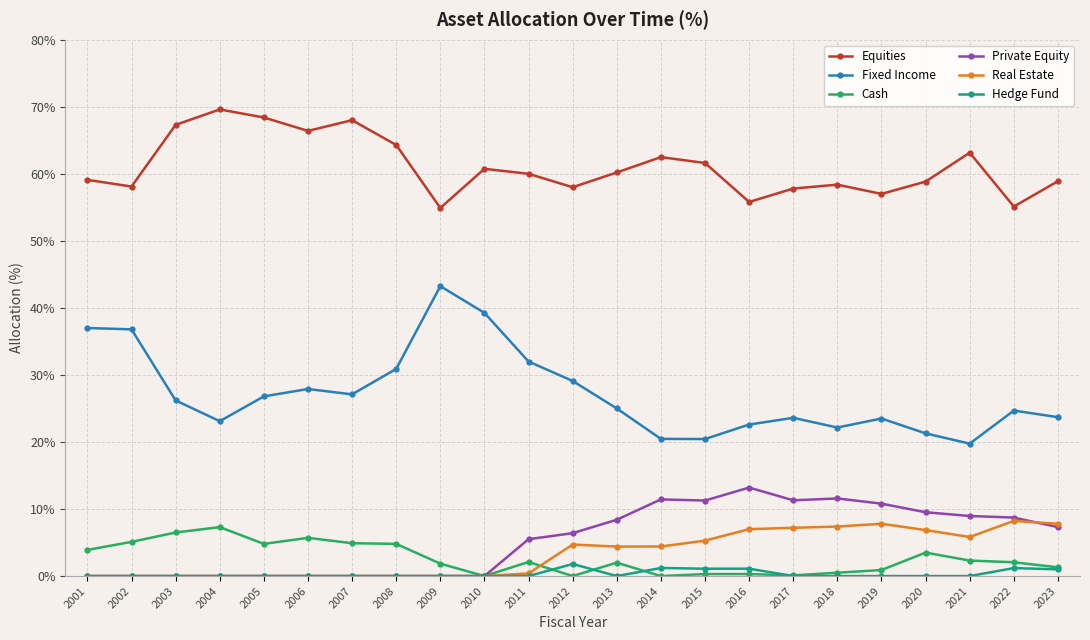

What is the total value across all series at 2010?

100.0